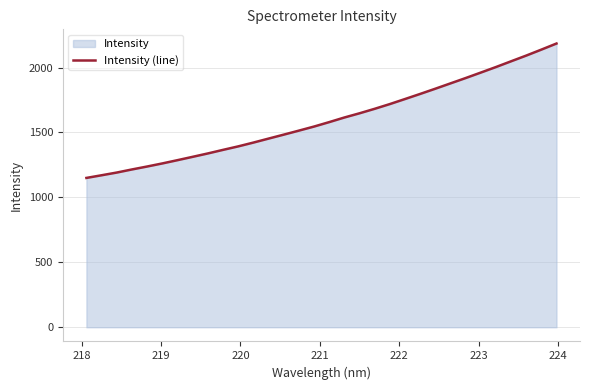

What is the difference between the maximum and minimum values?

1034.8